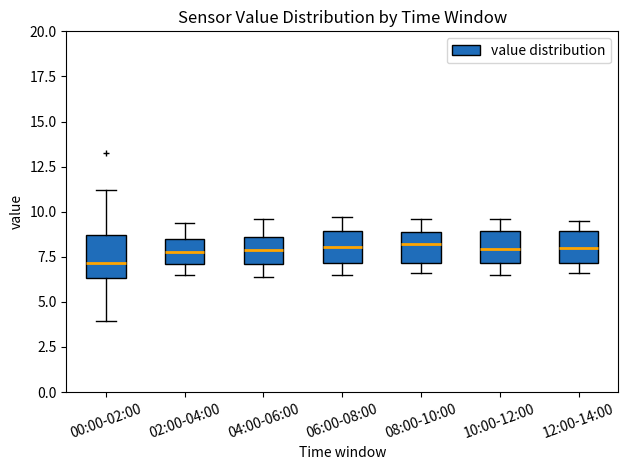

Reading left to right, transcribe this box plot: for each box, give where its median line is, the range the box spans, and where its two whiskers end, as read against the y-axis. The values are not printed on the chart, so give them approximately, as read against the axis.

00:00-02:00: median 7.0, box 6.5 to 8.5, whiskers 4.0 to 11.0
02:00-04:00: median 8.0, box 7.0 to 8.5, whiskers 6.5 to 9.5
04:00-06:00: median 8.0, box 7.0 to 8.5, whiskers 6.5 to 9.5
06:00-08:00: median 8.0, box 7.0 to 9.0, whiskers 6.5 to 9.5
08:00-10:00: median 8.0, box 7.0 to 9.0, whiskers 6.5 to 9.5
10:00-12:00: median 8.0, box 7.0 to 9.0, whiskers 6.5 to 9.5
12:00-14:00: median 8.0, box 7.0 to 9.0, whiskers 6.5 to 9.5